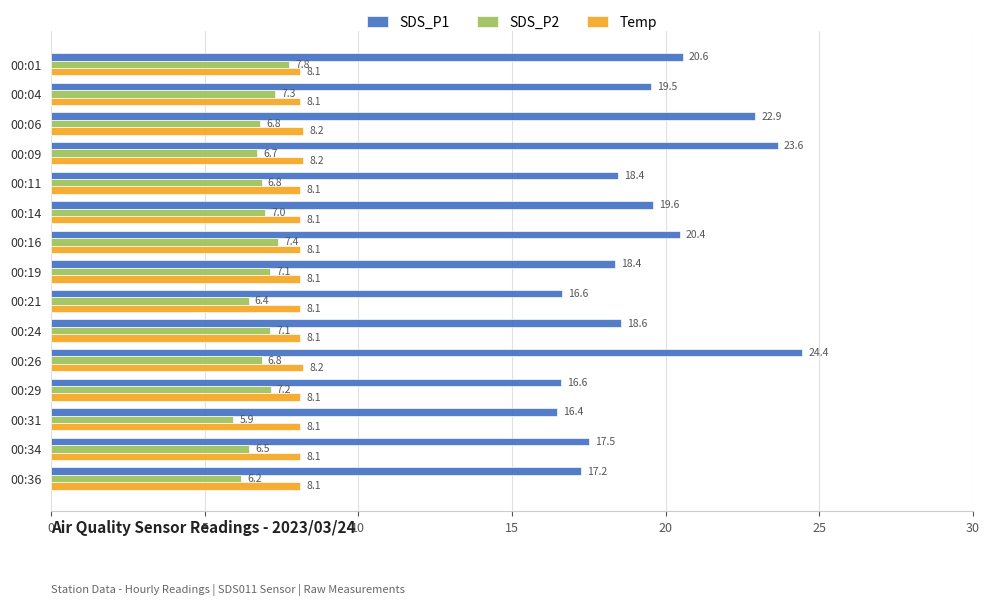

True or false: SDS_P2 has a value of 7.0 at 00:14.

True